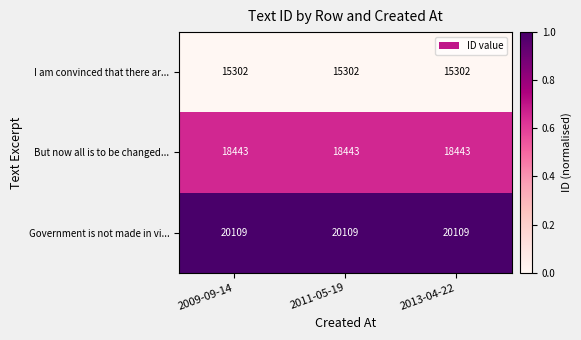

The value of I am convinced that there ar... at 2009-09-14 is 23840. True or false?

False